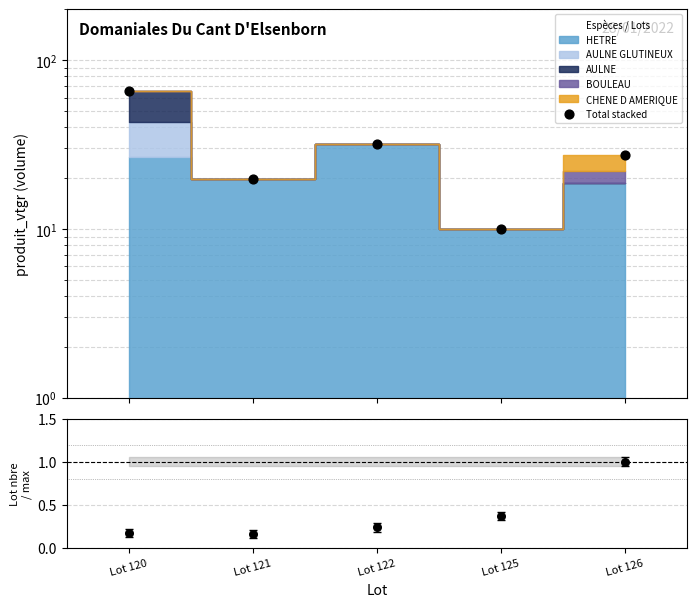

Which series contains the lowest Y value?

lot_nbre / max